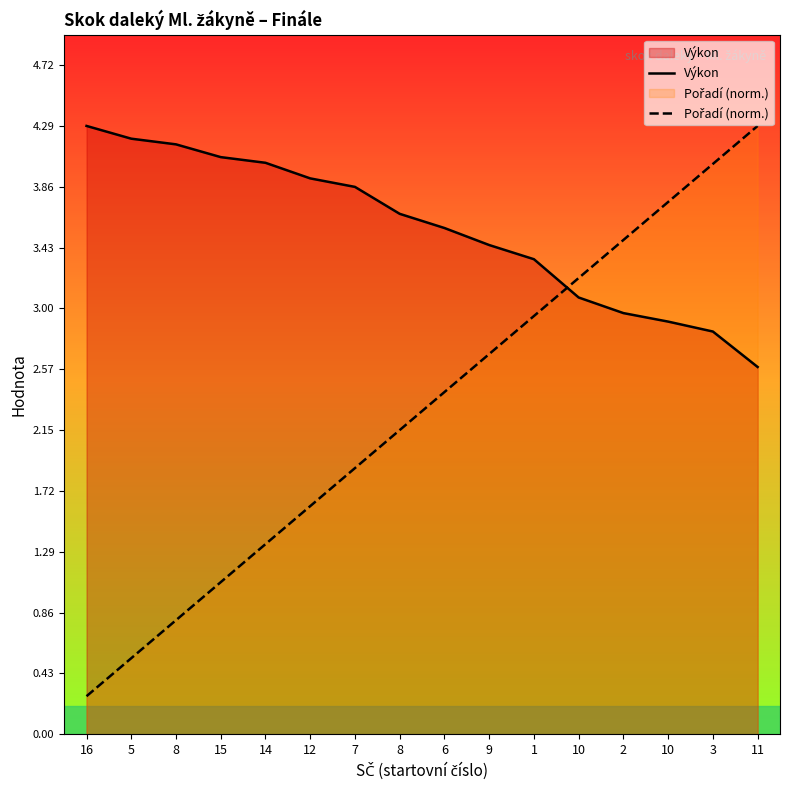

What is the average value of the Výkon series?

3.6